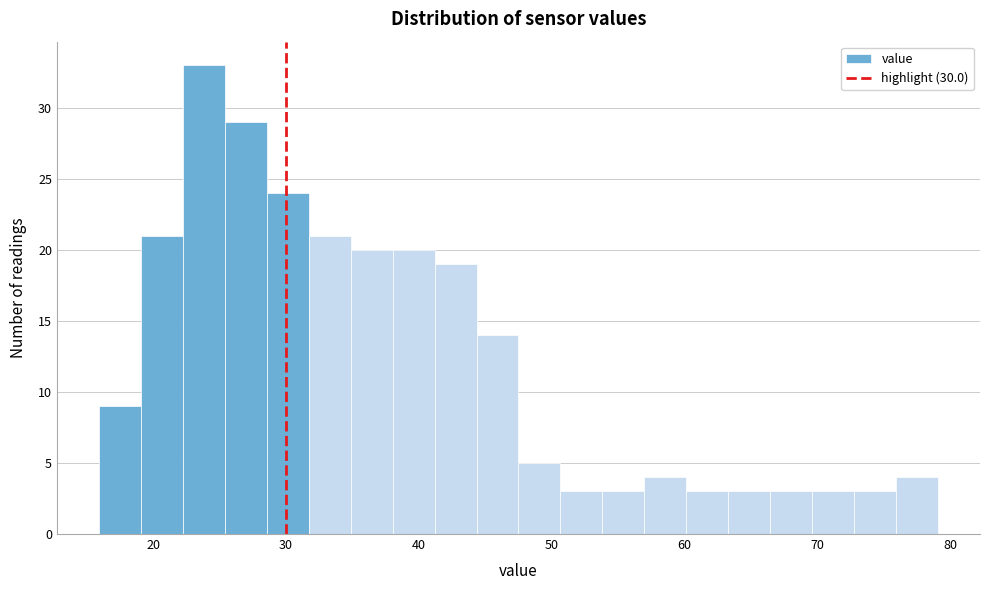

Read against the x-axis, roughly where is the centre of the tallest bar?

24